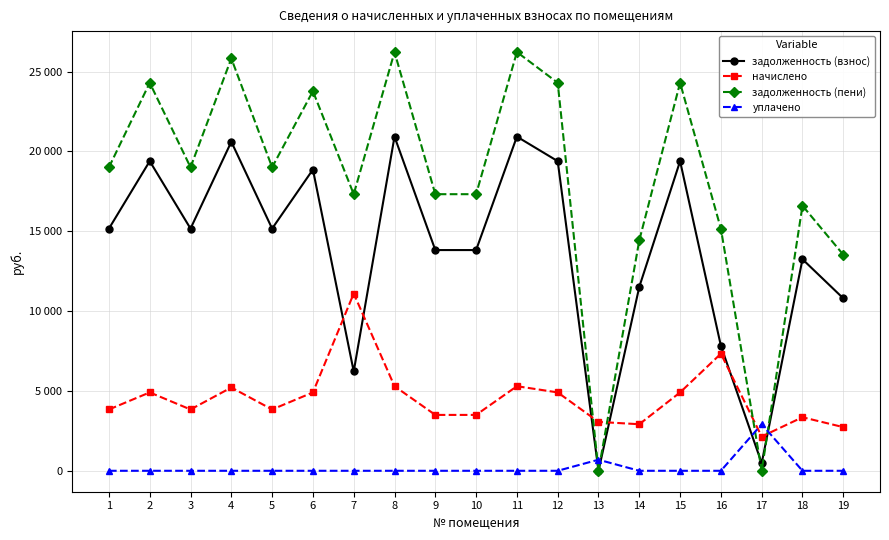

True or false: уплачено has a value of 1516.4 at 12.

False